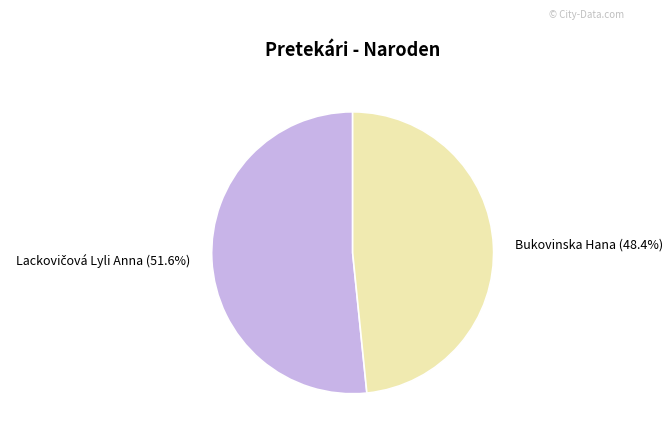

Which slice is the smallest?

Bukovinska Hana